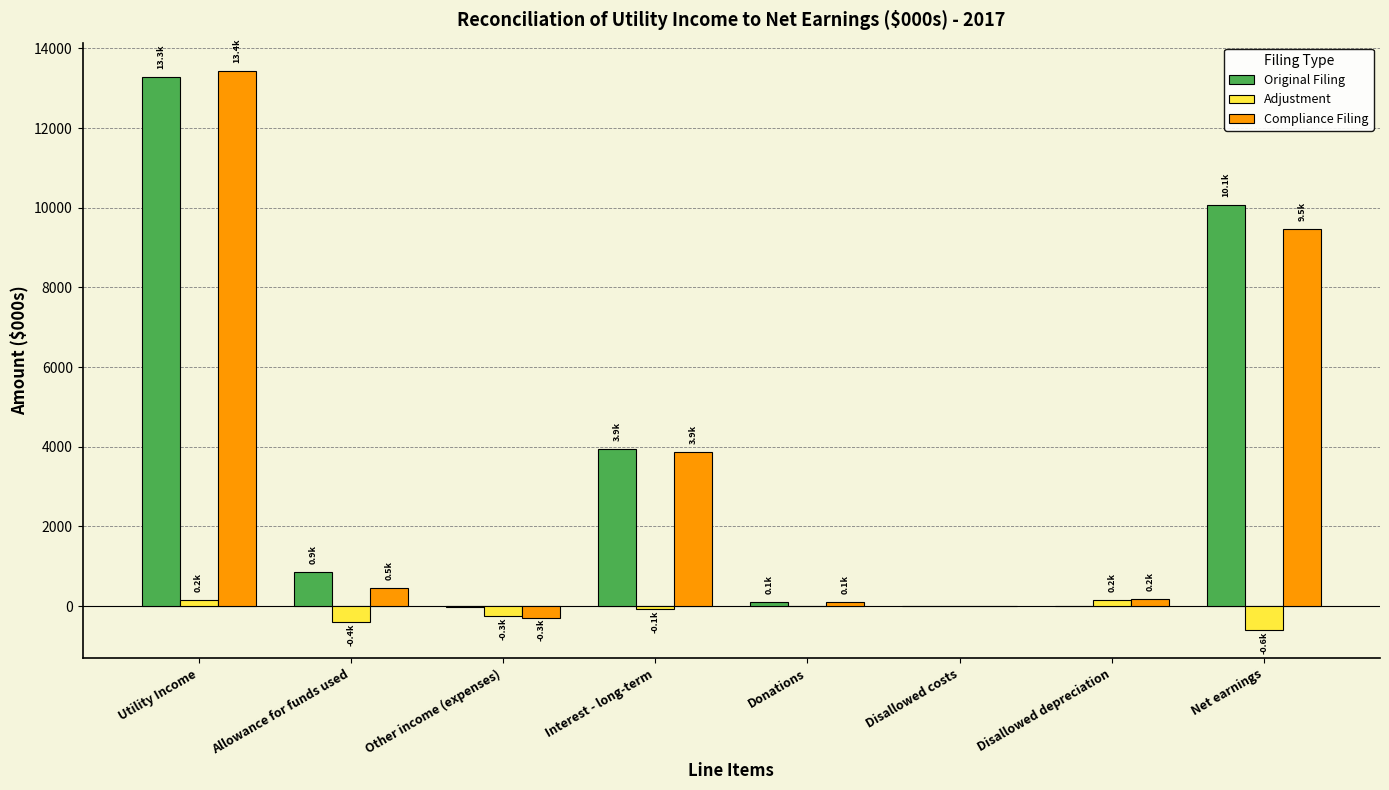

What is the sum of all Compliance Filing values?

27246.0